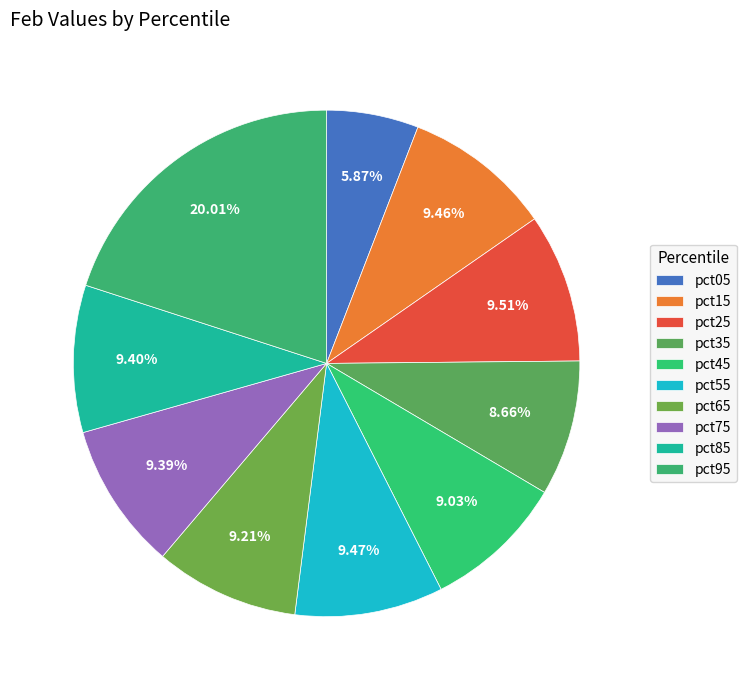

Count the number of slices in the pie.

10